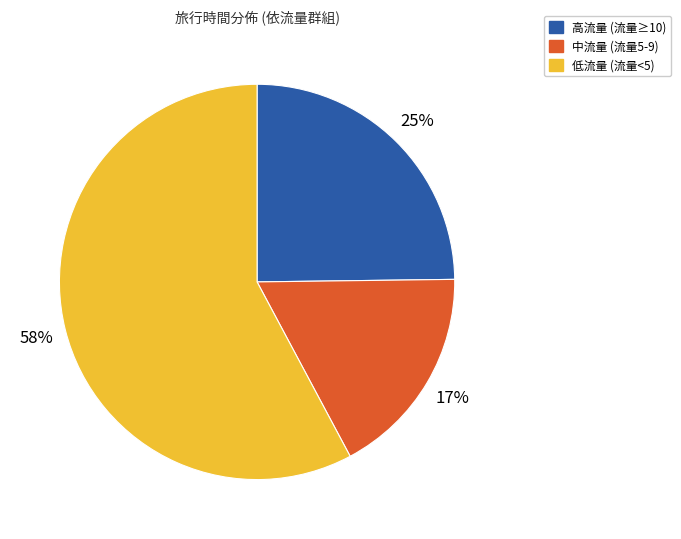

Is there a majority slice in this chart?

Yes